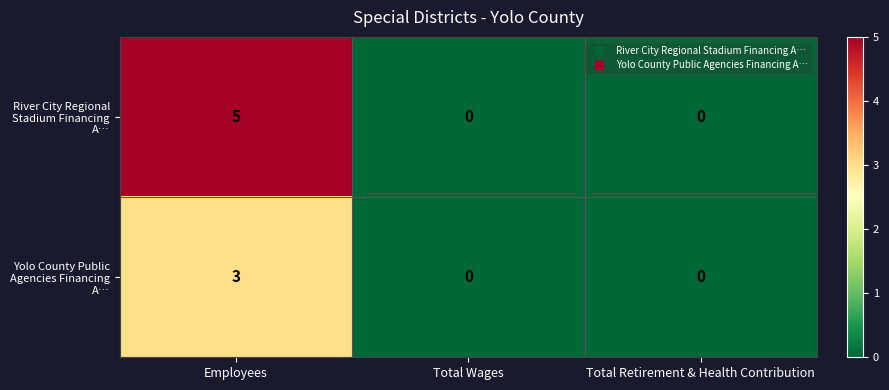

Rank the series by their maximum value, from highest to lowest.

River City Regional Stadium Financing A…, Yolo County Public Agencies Financing A…